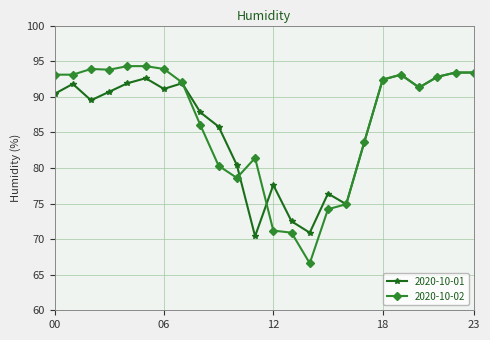

At how many categories does at least one series exceed 68?

24